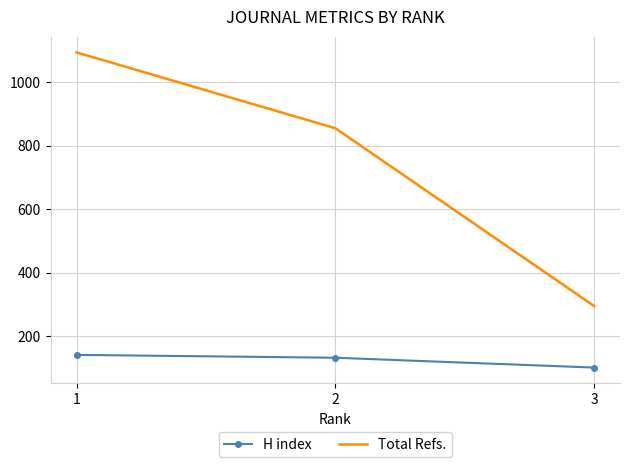

What is the total value across all series at 1?

1235